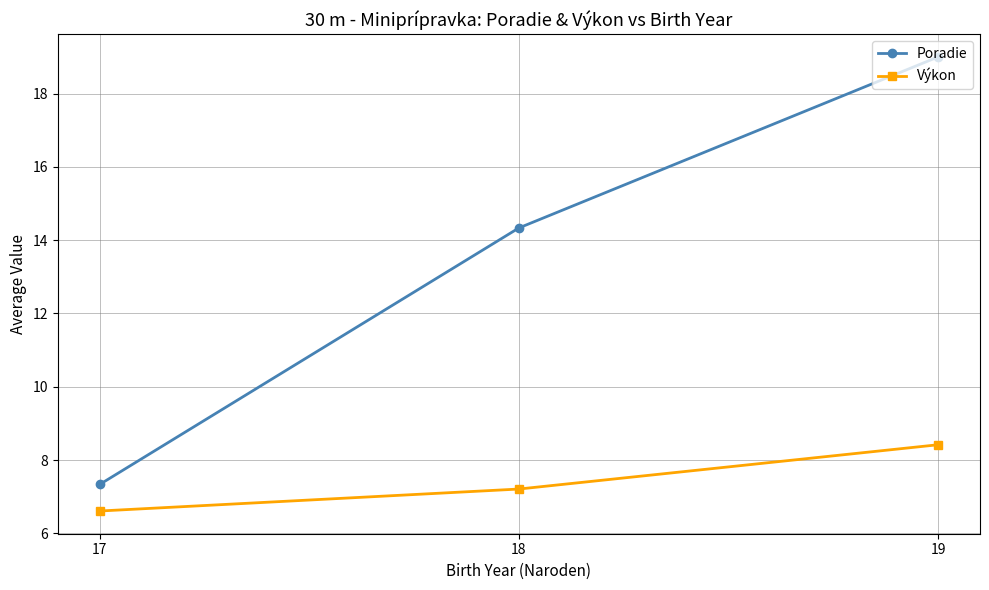

At which category is the sum across all series the highest?

19